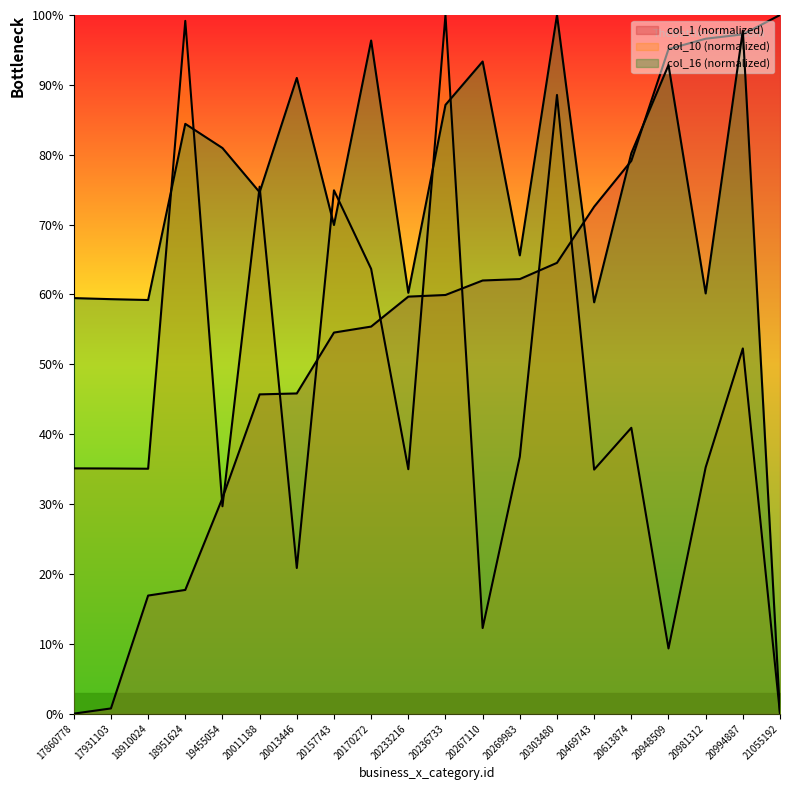

In col_16, how many points are lower than both neighbors (excluding endpoints)?

7